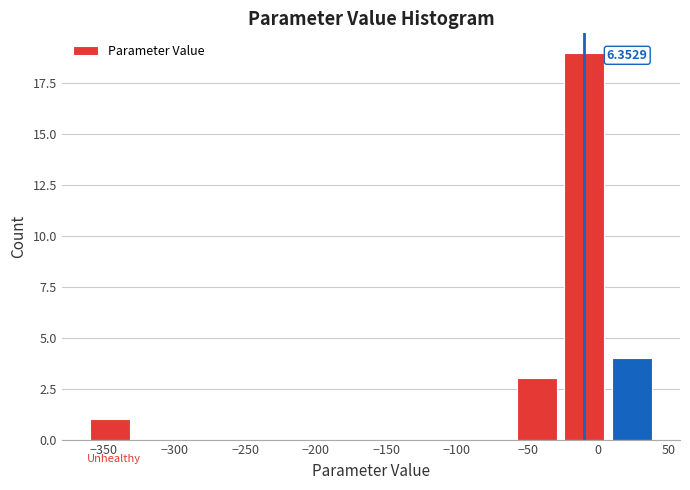

Over which range of the x-axis is the bar tallest?

-25 to 10